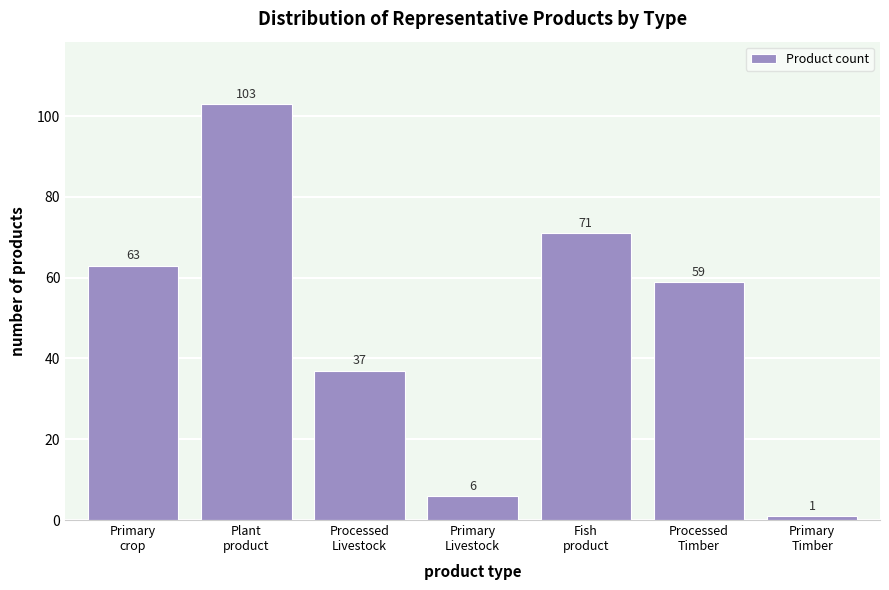

Reading left to right, what are all the values shown in this chart?

63	103	37	6	71	59	1